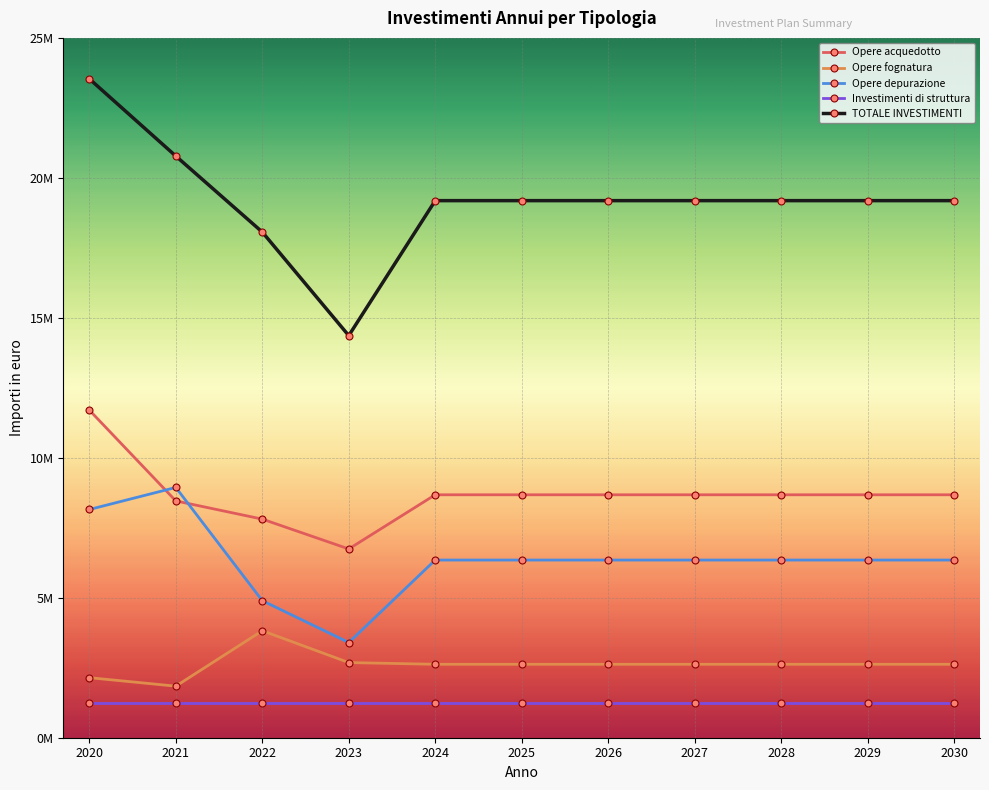

Which series changed the most between 2023 and 2030?

TOTALE INVESTIMENTI